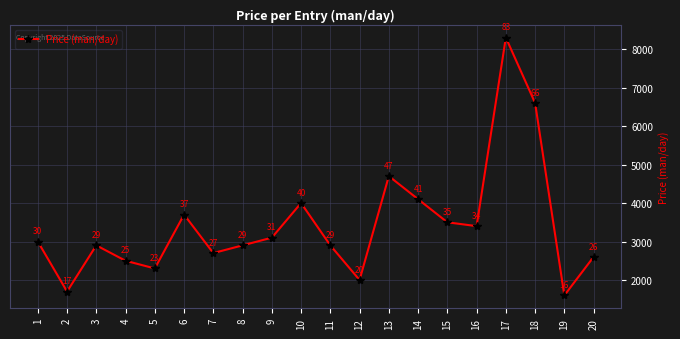

At which category does the data reach its first local valley?

2